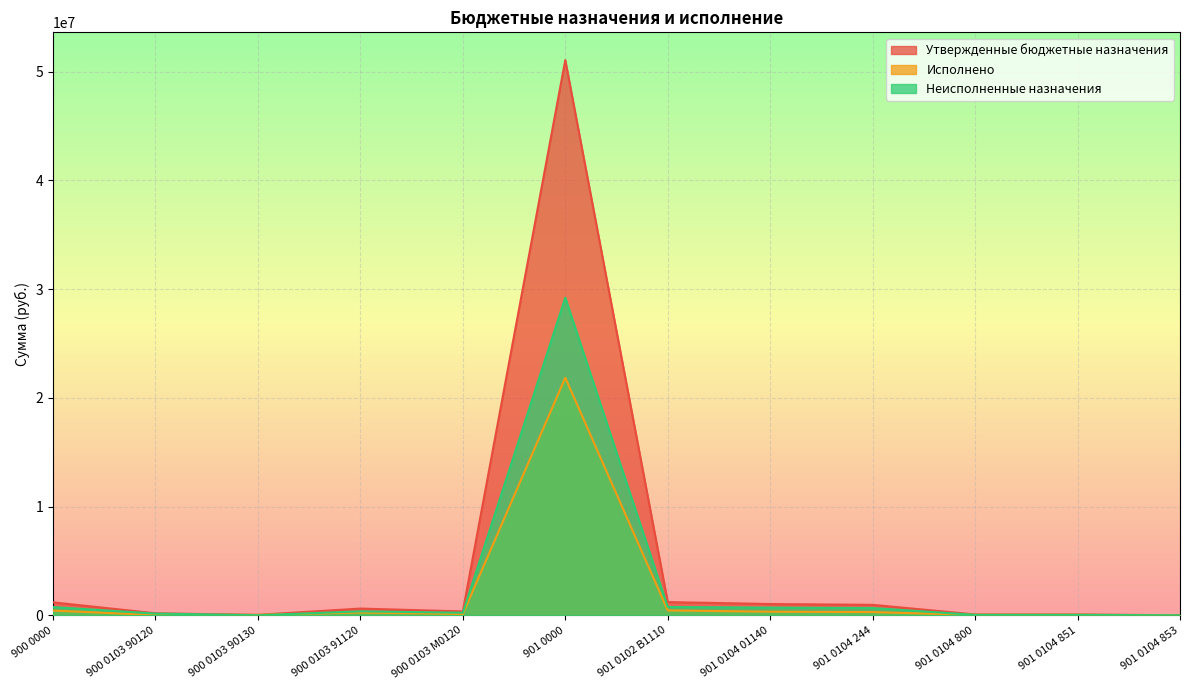

What is the approximate value of Неисполненные назначения at 901 0102 В1110?

765694.2